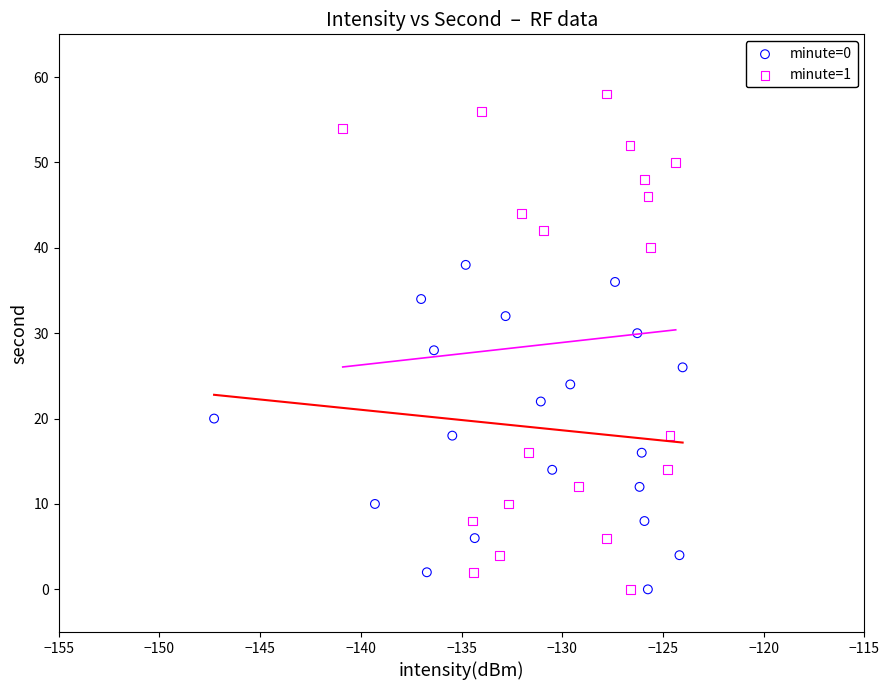

Which series reaches the maximum Y coordinate?

minute=1